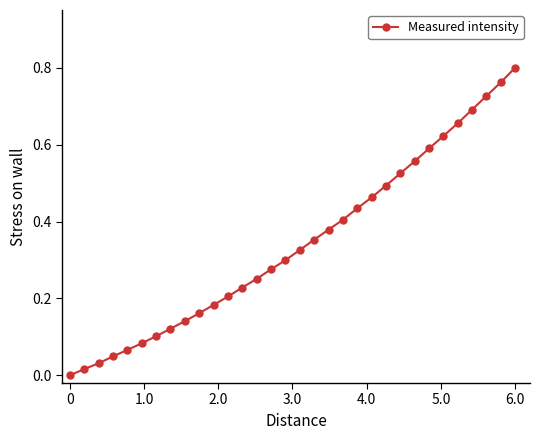

What is the sum of all values?

11.0